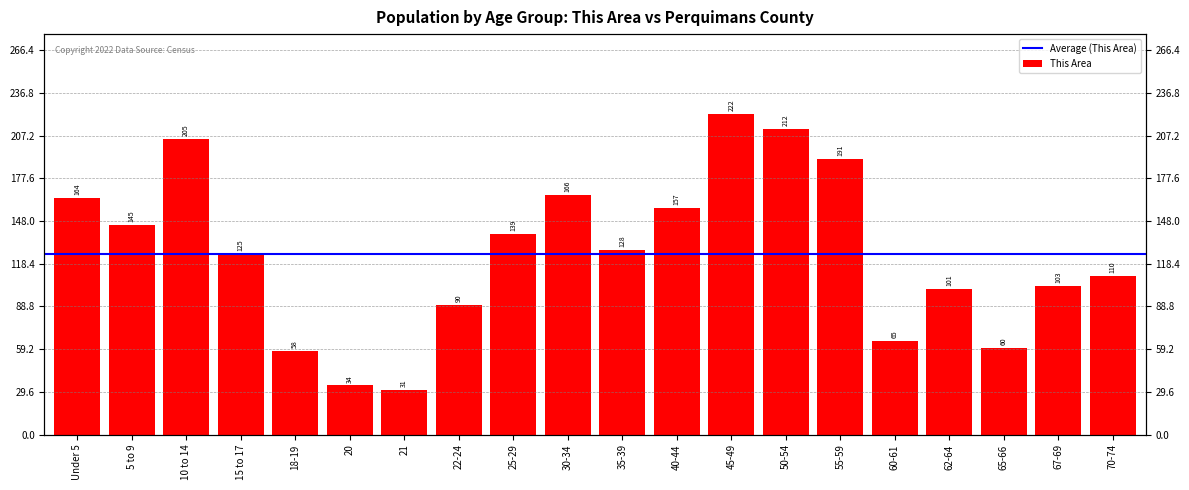

Which label corresponds to the largest value in the chart?

45-49